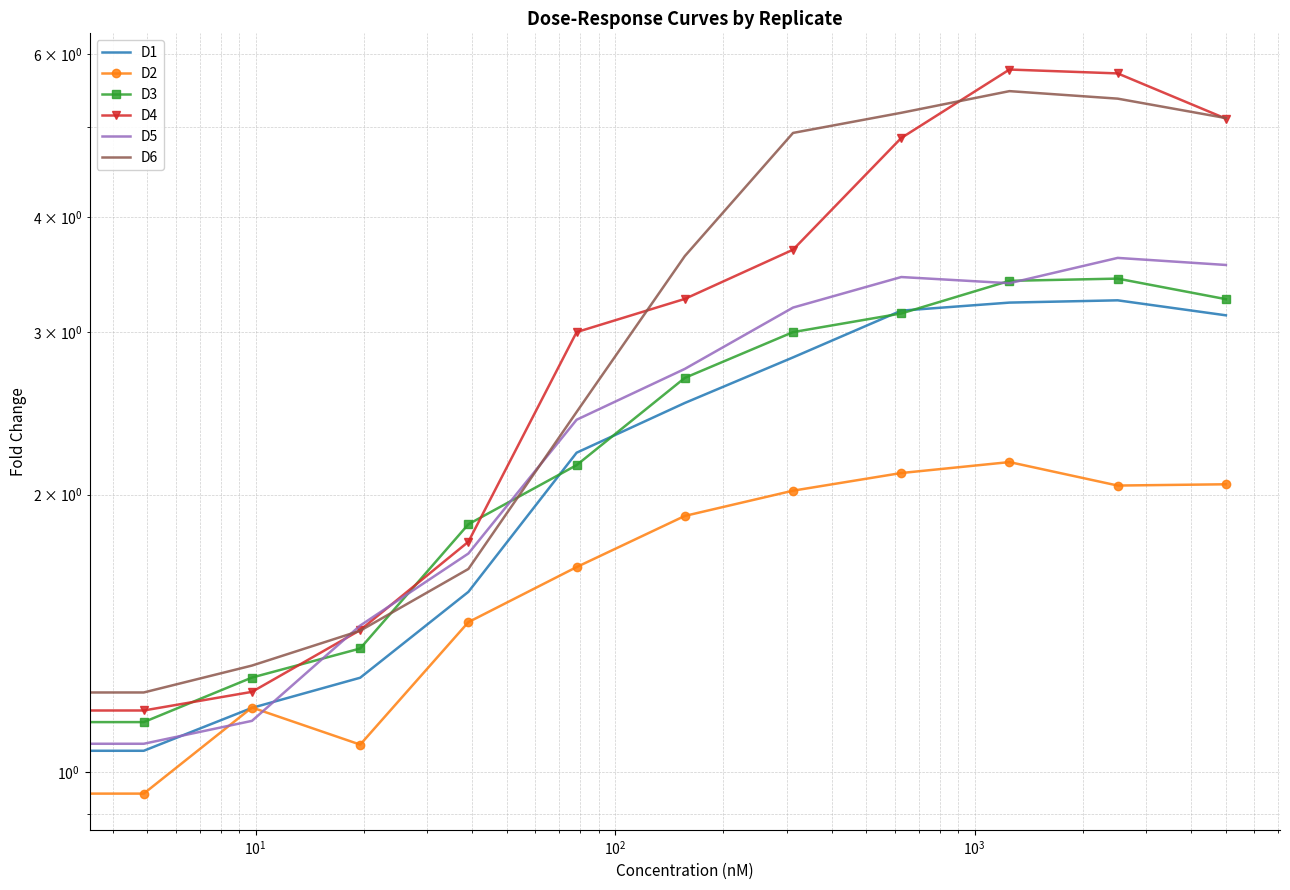

At how many categories does at least one series exceed 1?

11